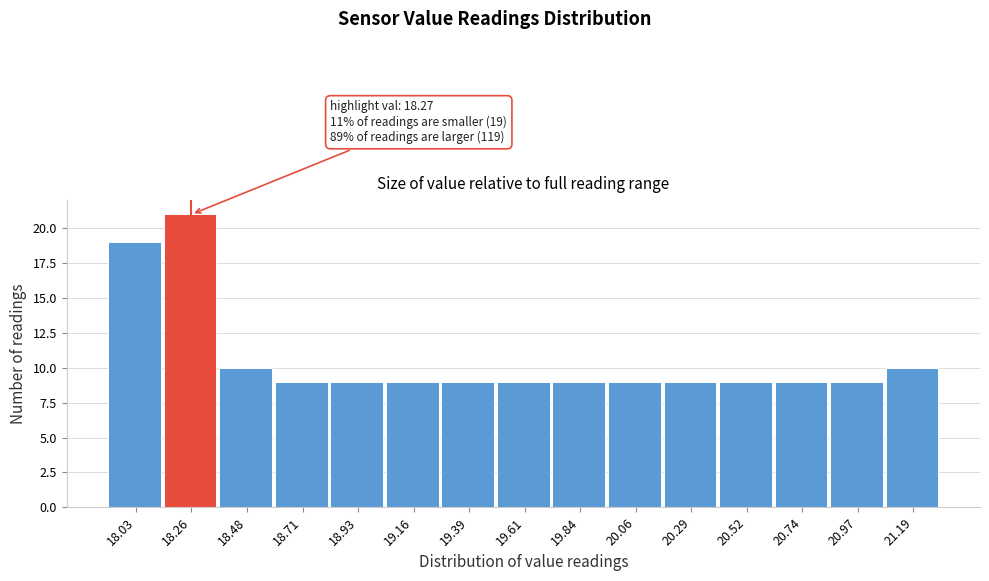

Reading left to right, list all the values displayed in this chart.

19	21	10	9	9	9	9	9	9	9	9	9	9	9	10